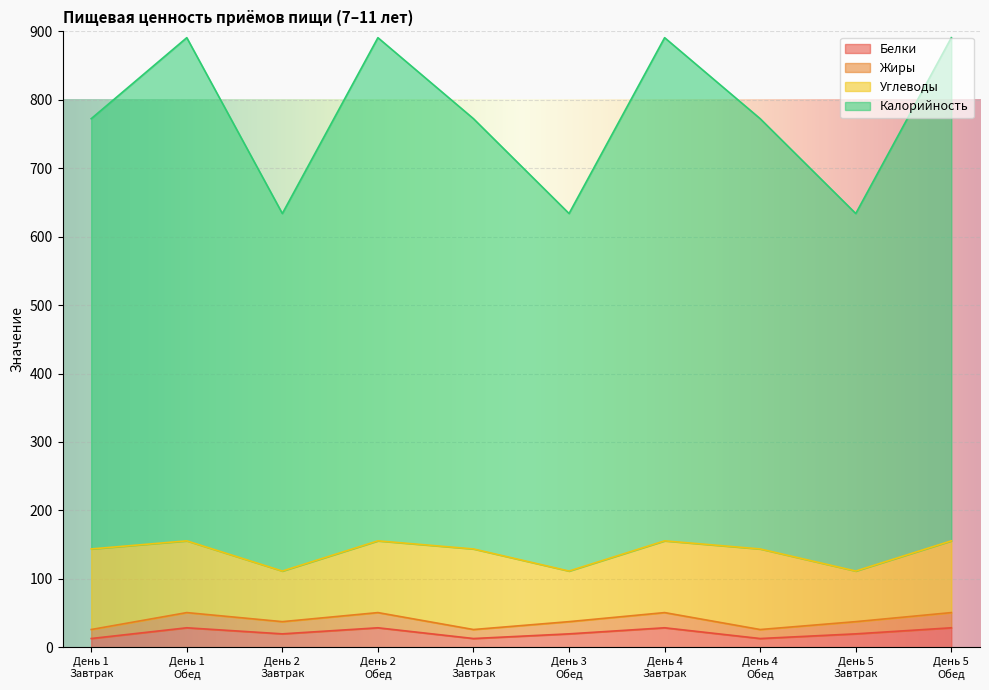

At which label is Белки closest to 20?

День 2
Завтрак